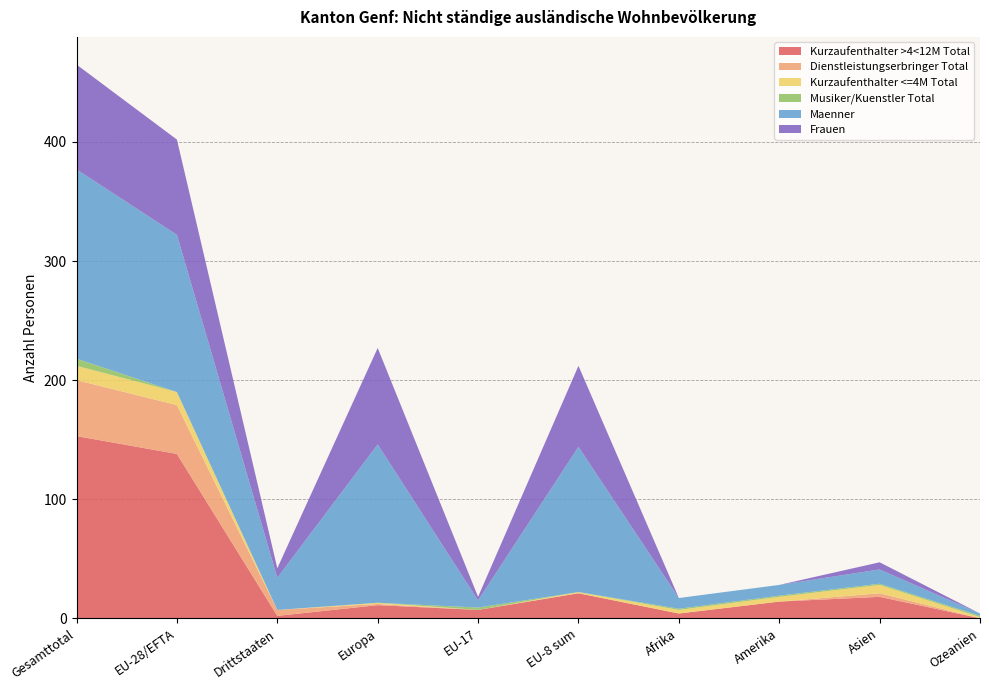

Reading left to right, list all the values displayed in this chart.

Kurzaufenthalter >4<12M Total: Gesamttotal=153	EU-28/EFTA=138	Drittstaaten=2	Europa=11	EU-17=7	EU-8 sum=21	Afrika=4	Amerika=14	Asien=18	Ozeanien=0
Dienstleistungserbringer Total: Gesamttotal=47	EU-28/EFTA=41	Drittstaaten=5	Europa=1	EU-17=0	EU-8 sum=0	Afrika=0	Amerika=0	Asien=3	Ozeanien=0
Kurzaufenthalter <=4M Total: Gesamttotal=12	EU-28/EFTA=11	Drittstaaten=0	Europa=1	EU-17=0	EU-8 sum=1	Afrika=3	Amerika=4	Asien=7	Ozeanien=1
Musiker/Kuenstler Total: Gesamttotal=6	EU-28/EFTA=0	Drittstaaten=0	Europa=0	EU-17=2	EU-8 sum=0	Afrika=1	Amerika=1	Asien=1	Ozeanien=1
Maenner: Gesamttotal=159	EU-28/EFTA=132	Drittstaaten=27	Europa=133	EU-17=6	EU-8 sum=122	Afrika=9	Amerika=9	Asien=12	Ozeanien=2
Frauen: Gesamttotal=88	EU-28/EFTA=80	Drittstaaten=8	Europa=81	EU-17=3	EU-8 sum=68	Afrika=0	Amerika=0	Asien=6	Ozeanien=0